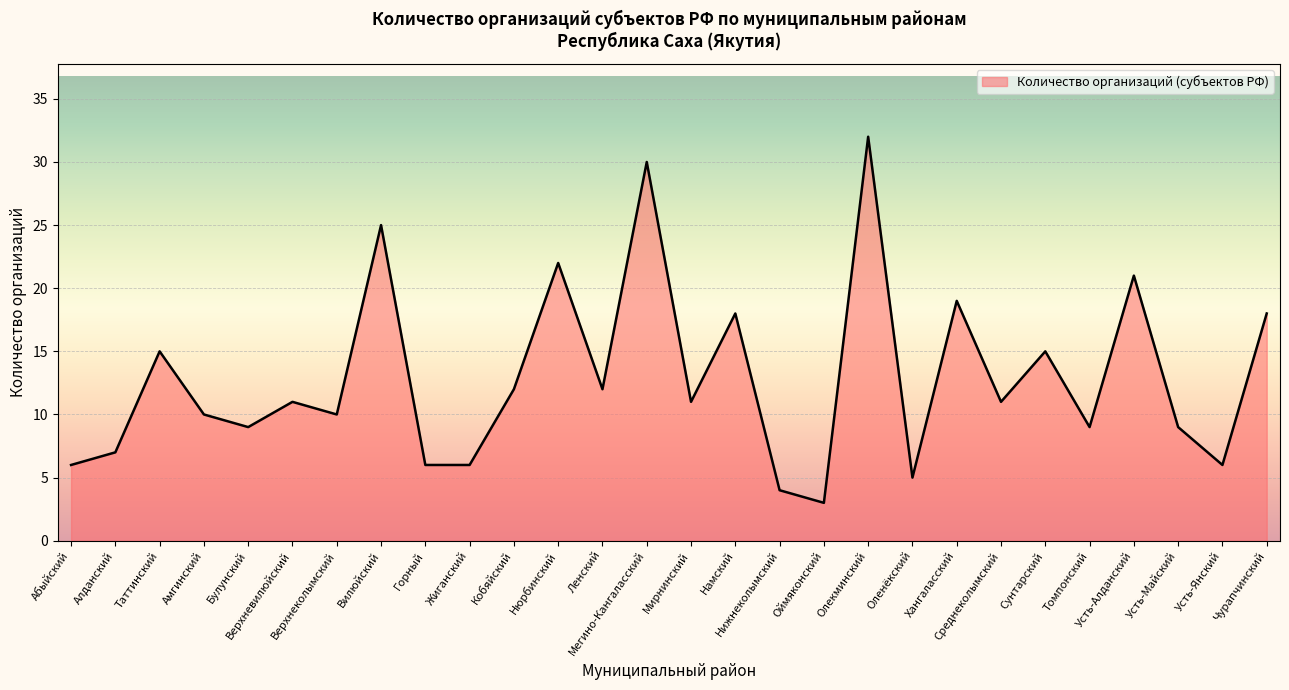

What is the smallest value displayed?

3